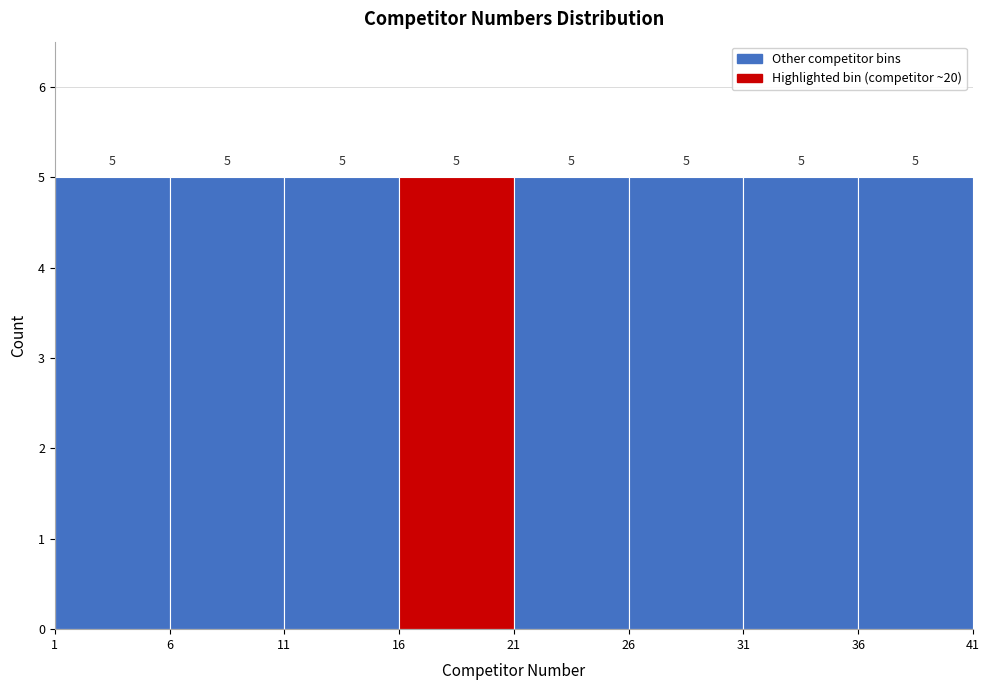

Reading left to right, transcribe this chart: for each bar, give the range it covers on the x-axis and its height.

1 to 6: 5
6 to 11: 5
11 to 16: 5
16 to 21: 5
21 to 26: 5
26 to 31: 5
31 to 36: 5
36 to 41: 5